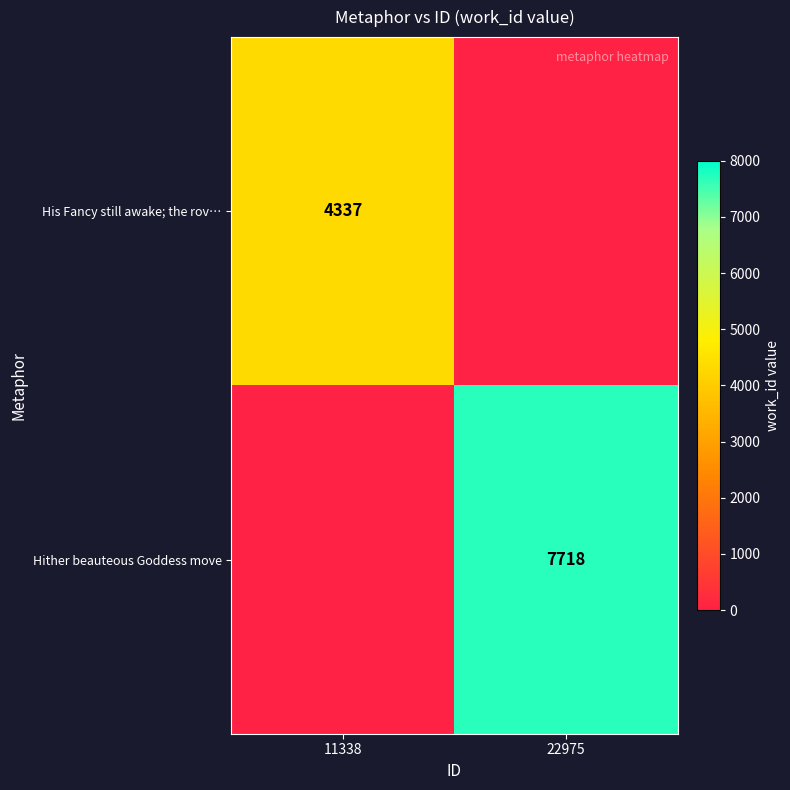

True or false: His Fancy still awake; the rov… has a value of 4337 at 11338.

True